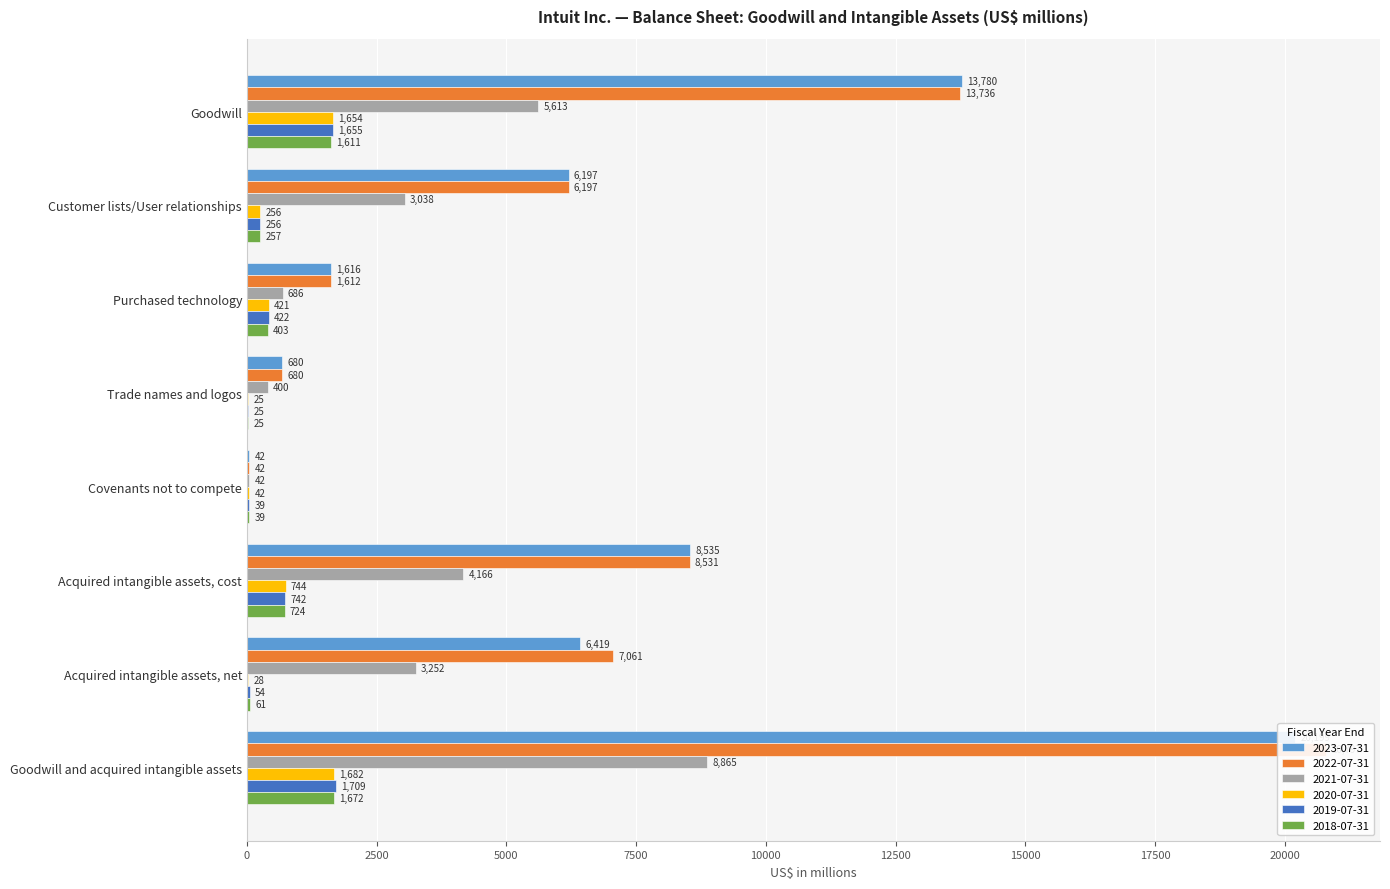

Which label corresponds to the largest value in the chart?

Goodwill and acquired intangible assets